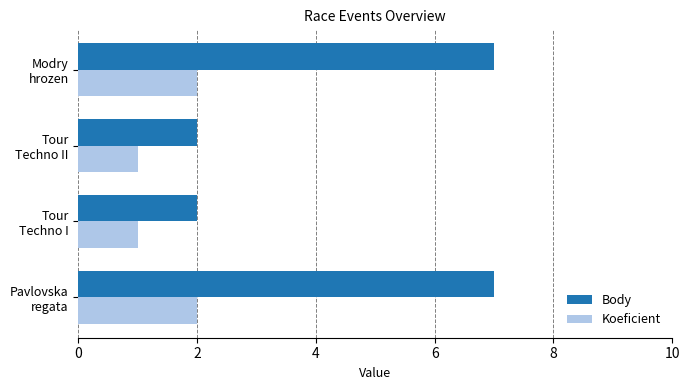

List the series in order of their peak value, highest first.

Body, Koeficient